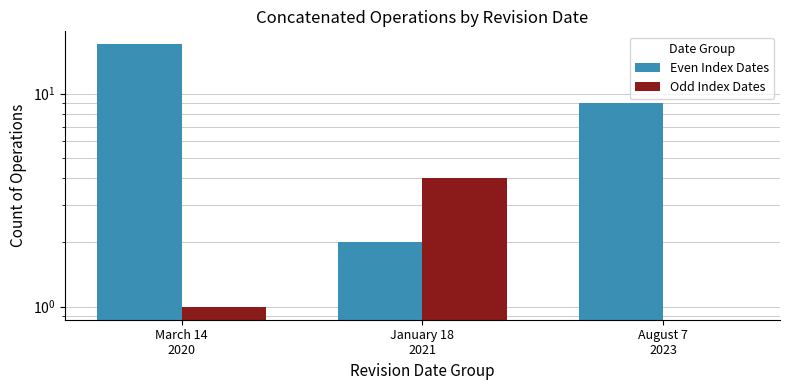

True or false: Odd Index Dates has a value of 1 at March 14
2020.

False